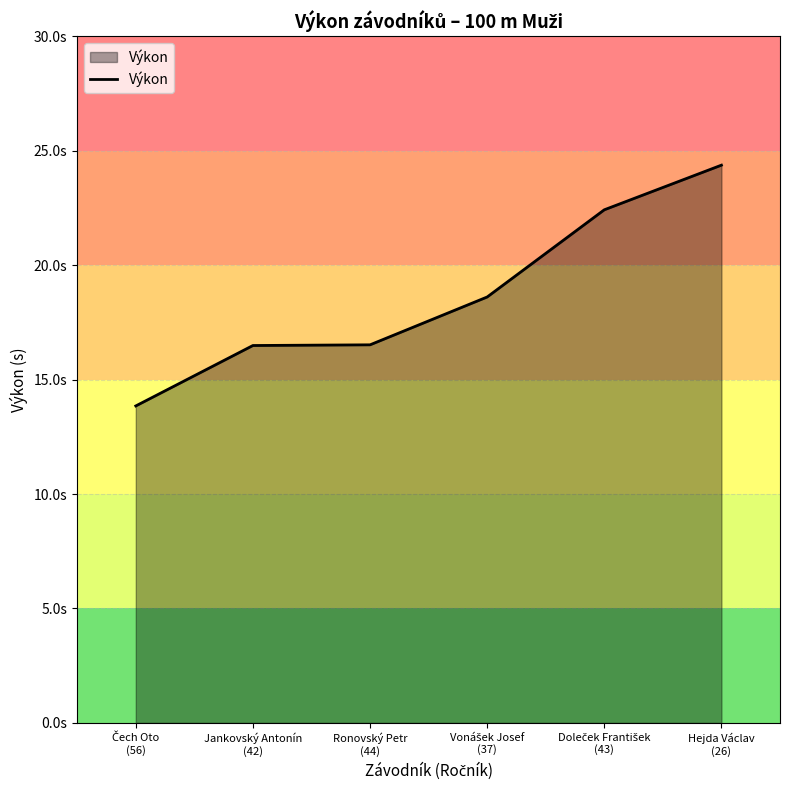

Rank the categories by value from highest to lowest.

Hejda Václav
(26), Doleček František
(43), Vonášek Josef
(37), Ronovský Petr
(44), Jankovský Antonín
(42), Čech Oto
(56)